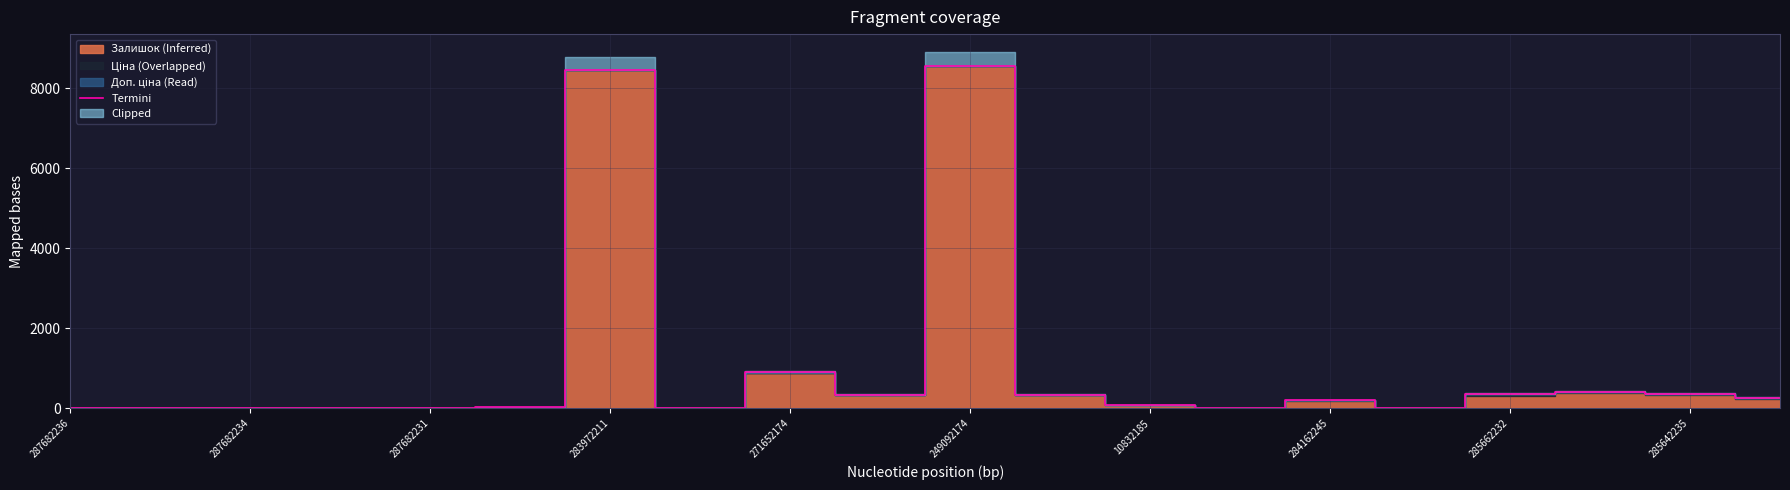

At which label is Termini closest to 4288?

271652174